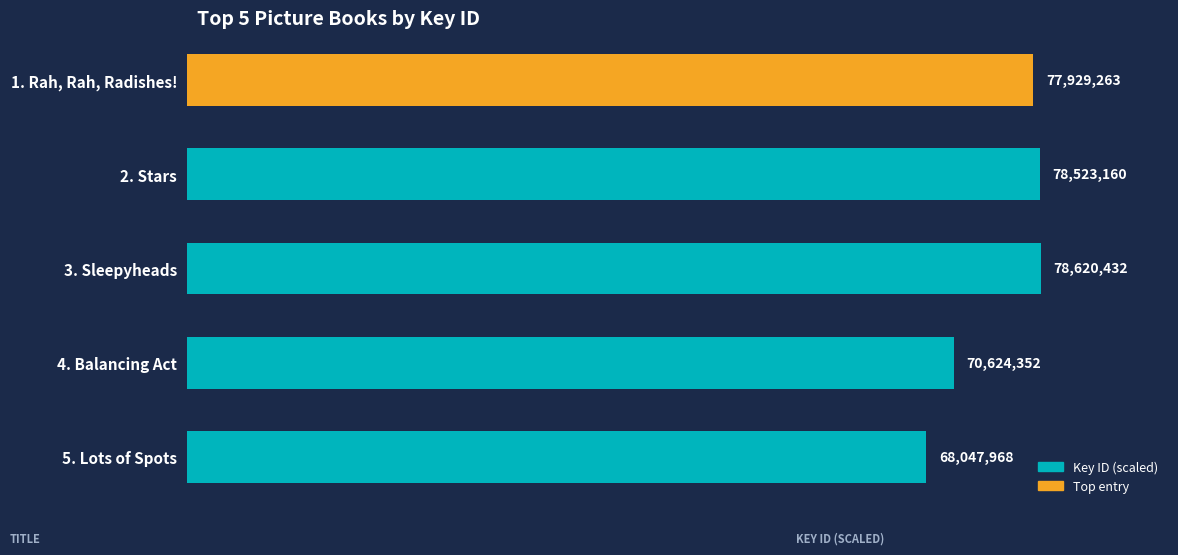

Rank the categories by value from lowest to highest.

5. Lots of Spots, 4. Balancing Act, 1. Rah, Rah, Radishes!, 2. Stars, 3. Sleepyheads